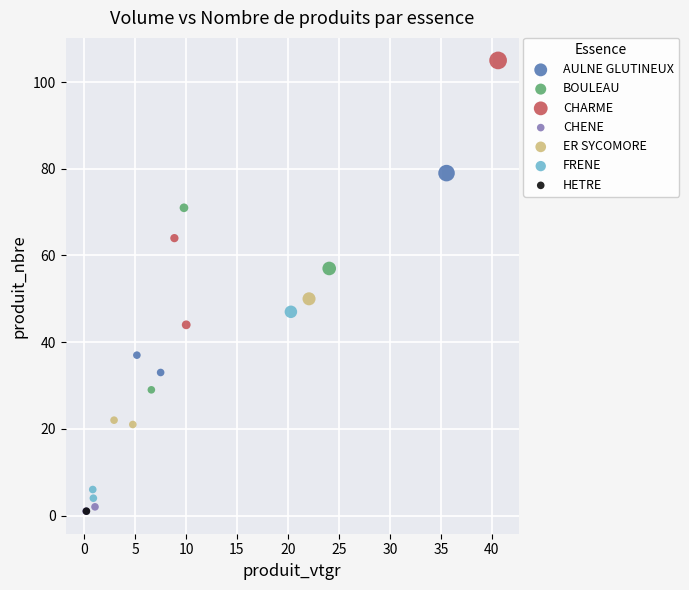

Which series reaches the maximum Y coordinate?

CHARME